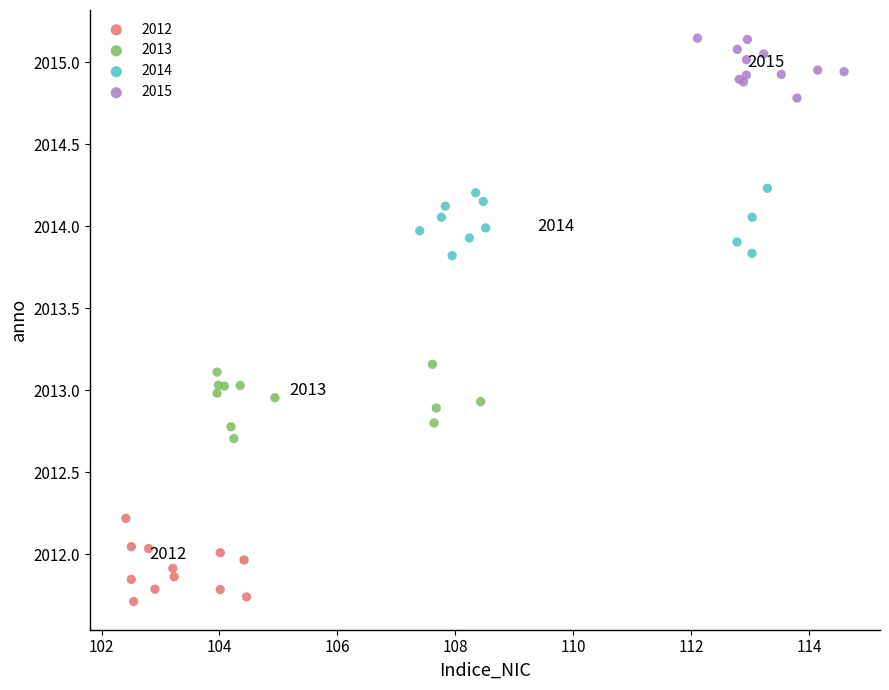

What are all the series names shown in the legend?

2012, 2013, 2014, 2015